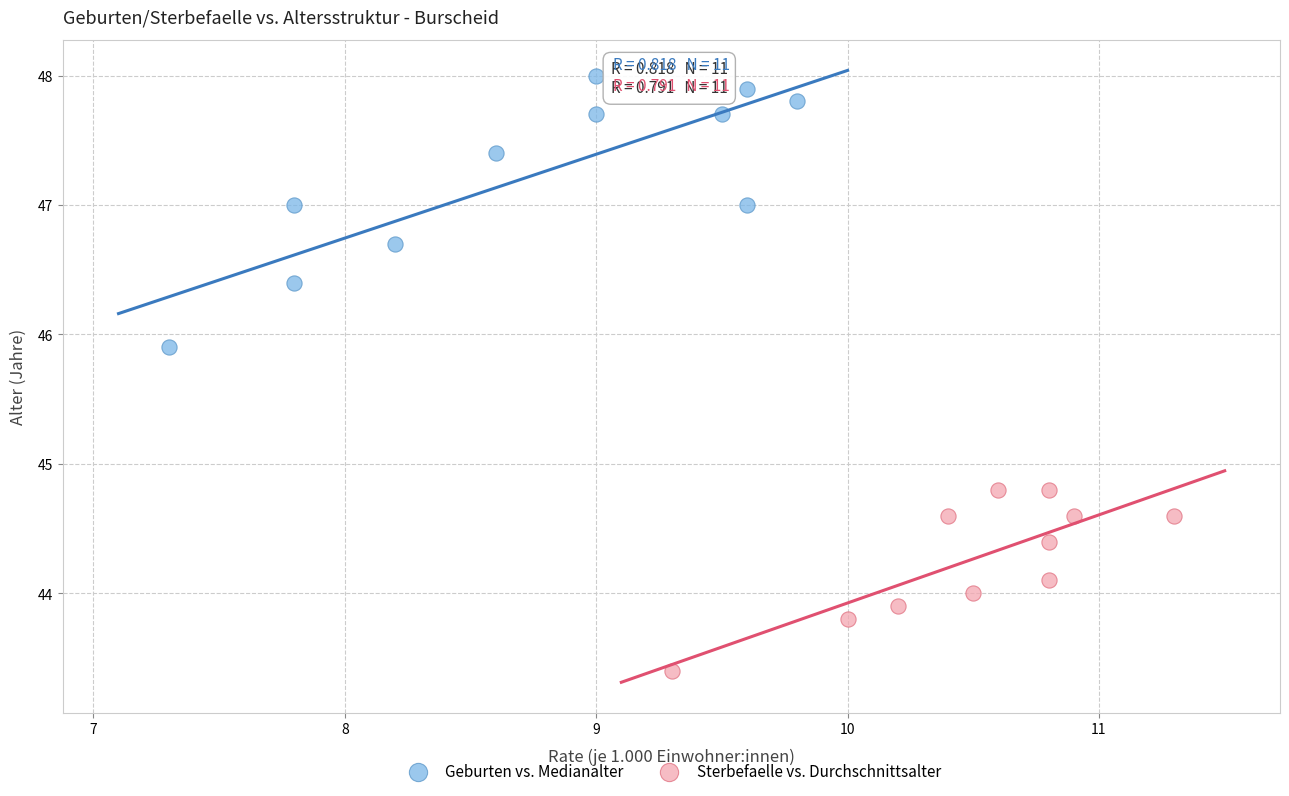

What are all the series names shown in the legend?

Geburten vs. Medianalter, Sterbefaelle vs. Durchschnittsalter